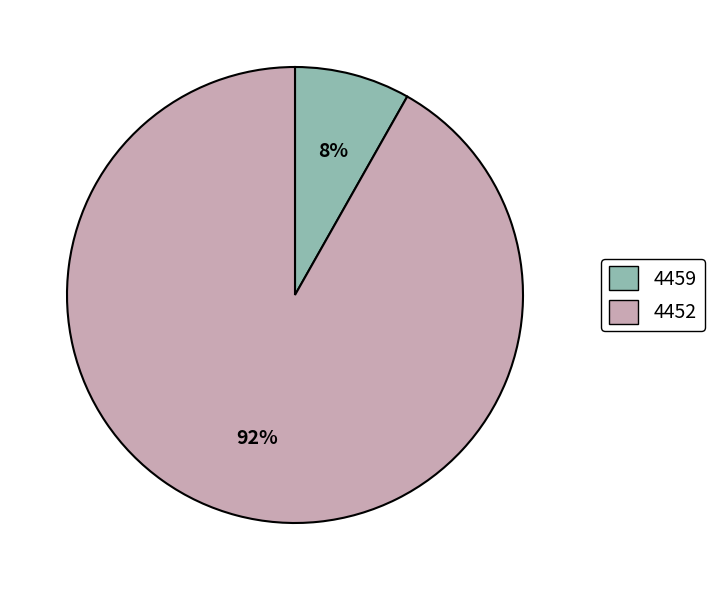

What is the smallest slice in the pie chart?

4459